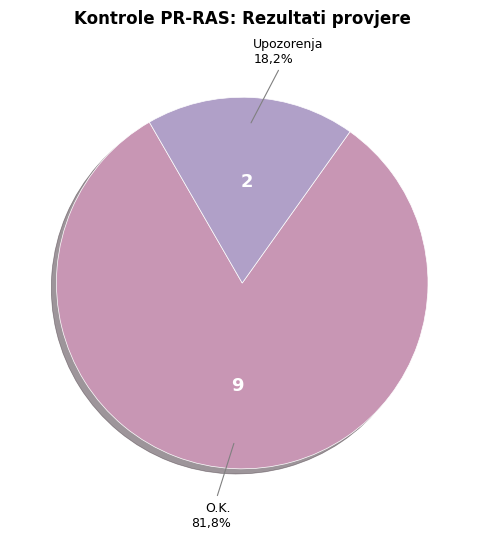

What is the smallest slice in the pie chart?

Upozorenja